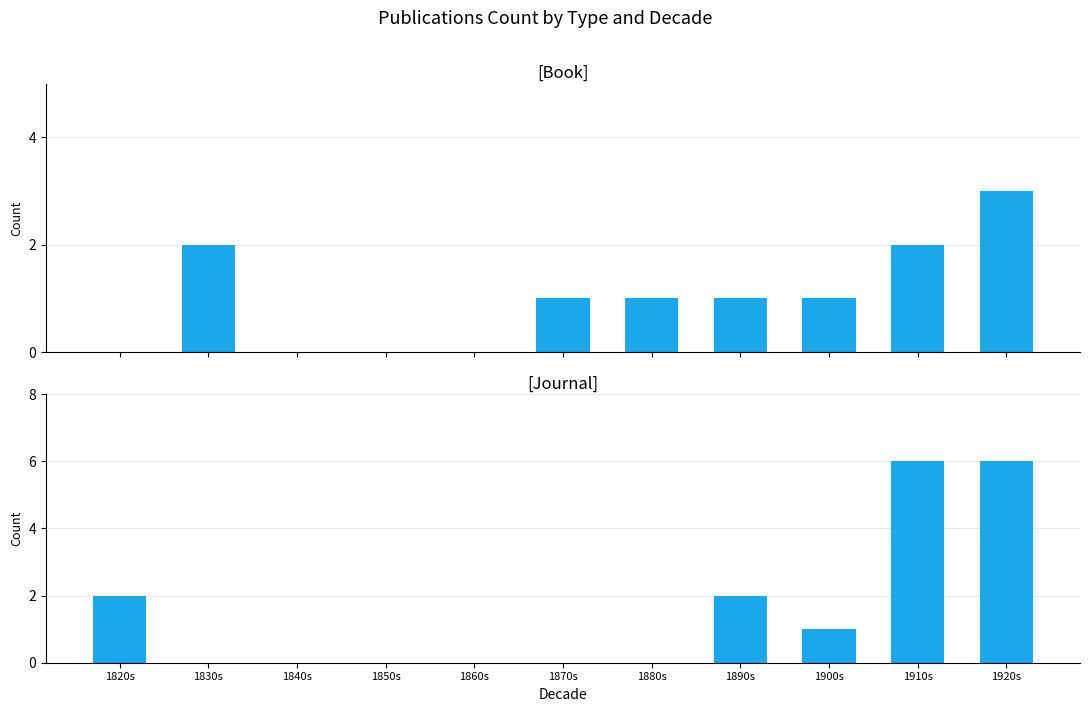

What position from the left is 1830s?

2